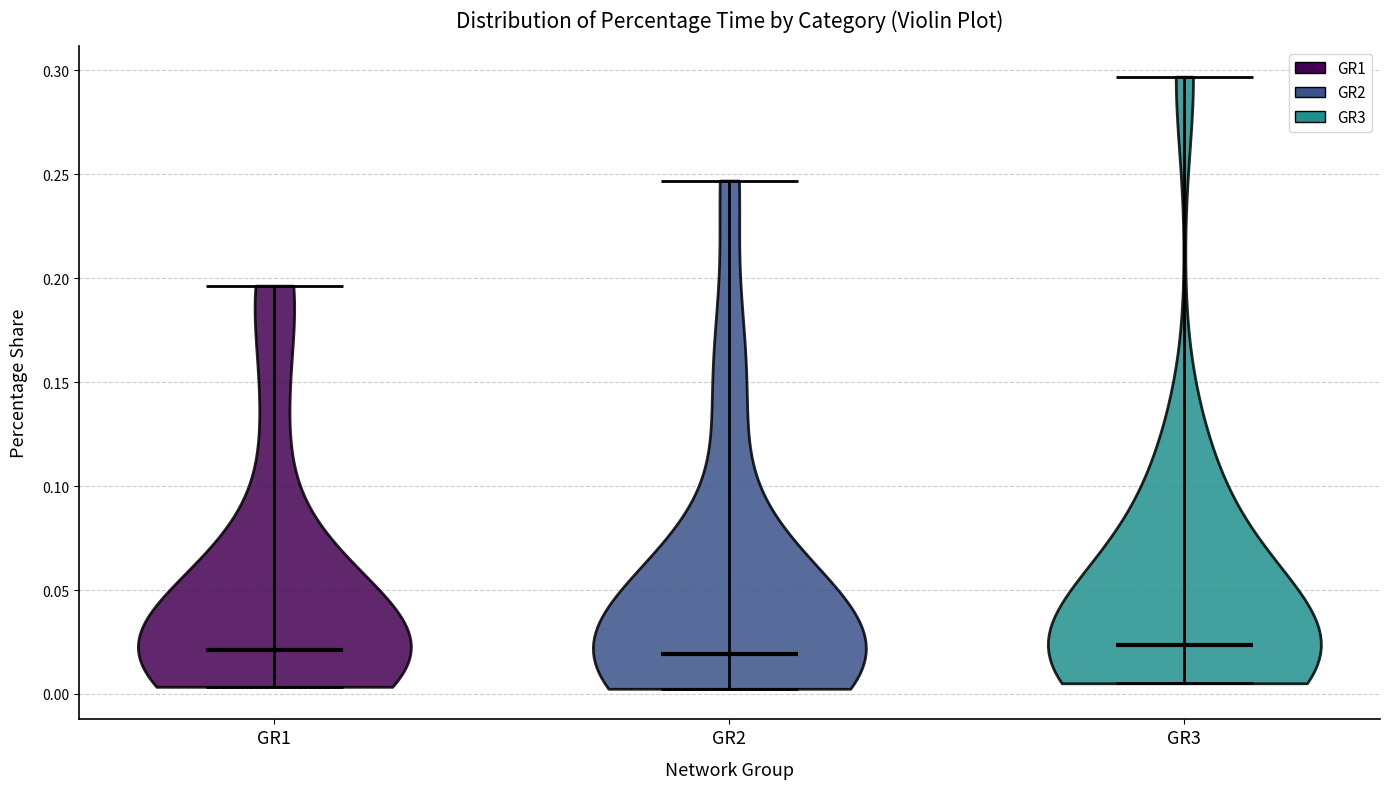

Where does the median line of the violin for GR1 sit on the y-axis? The values are not printed on the chart, so give them approximately, as read against the axis.

0.020